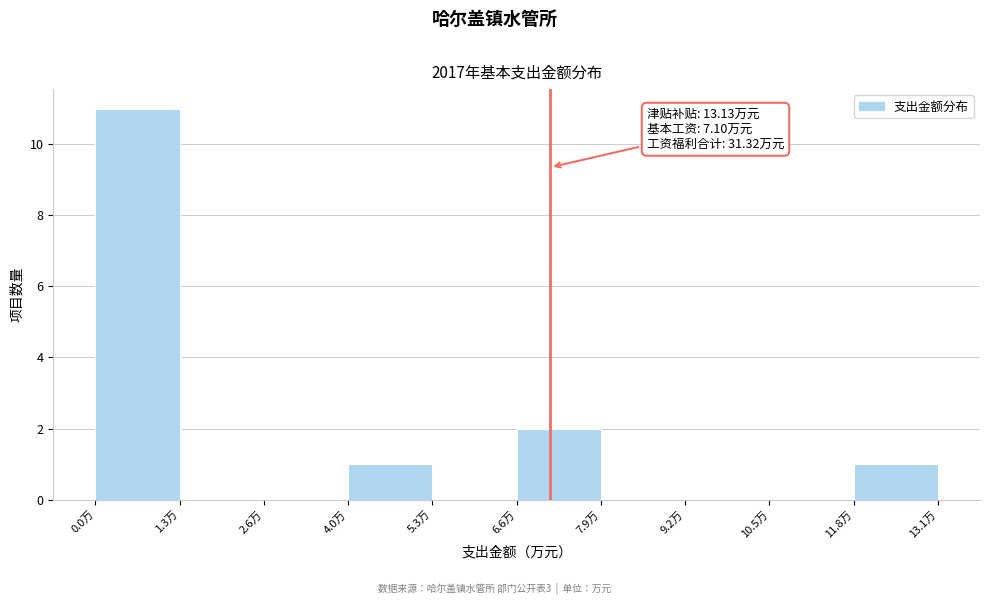

Which range on the x-axis has the tallest bar?

0.0 to 1.4